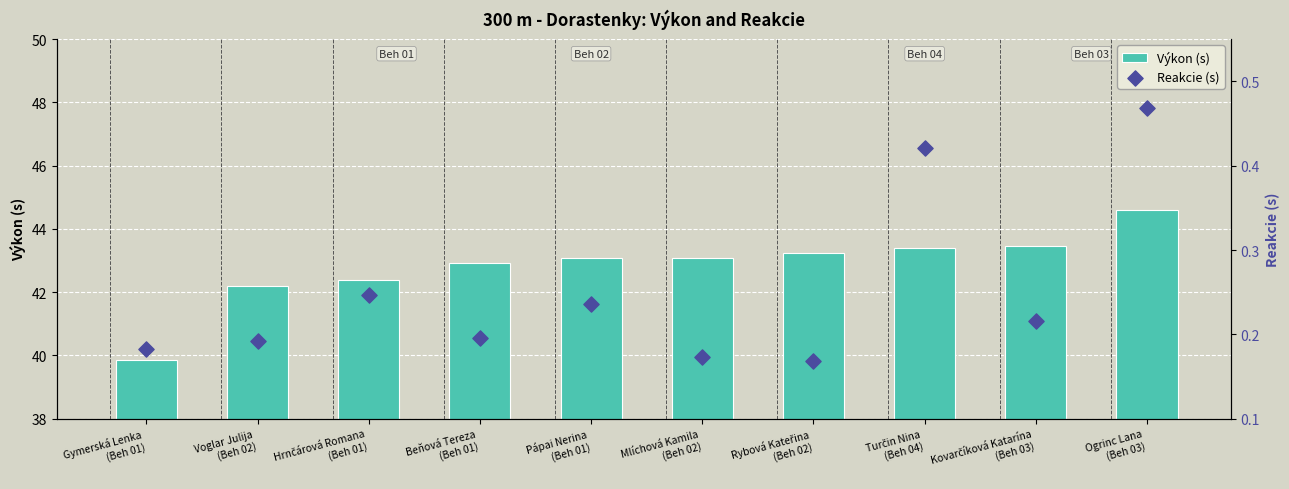

At which category is the sum across all series the highest?

Ogrinc Lana
(Beh 03)